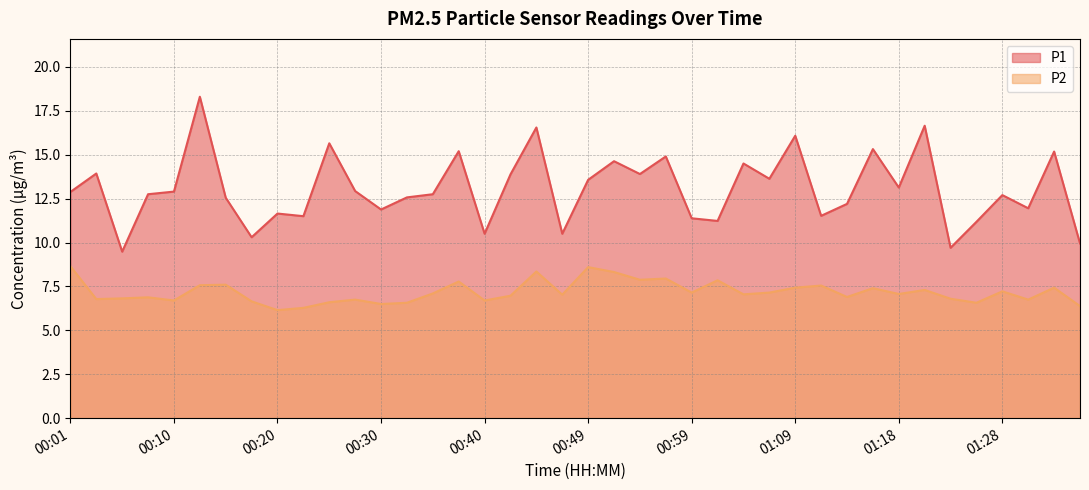

Is the value of P2 at 00:01 greater than the value of P1 at 01:14?

No